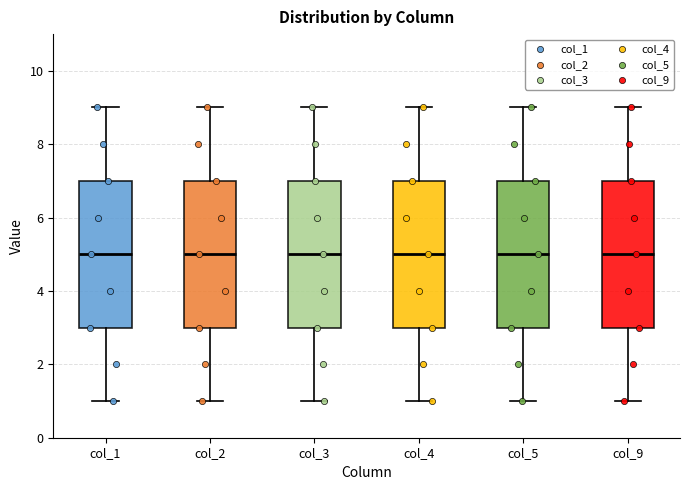

Reading left to right, read every box against the y-axis: the position of its median line, the range the box covers, and the ends of its whiskers. The values are not printed on the chart, so give them approximately, as read against the axis.

col_1: median 5, box 3 to 7, whiskers 1 to 9
col_2: median 5, box 3 to 7, whiskers 1 to 9
col_3: median 5, box 3 to 7, whiskers 1 to 9
col_4: median 5, box 3 to 7, whiskers 1 to 9
col_5: median 5, box 3 to 7, whiskers 1 to 9
col_9: median 5, box 3 to 7, whiskers 1 to 9